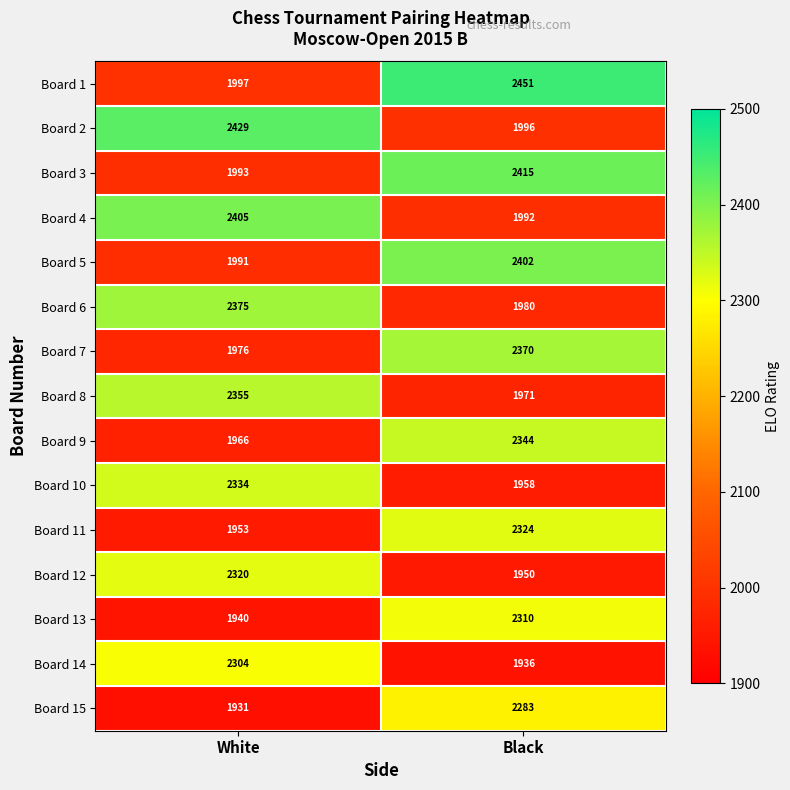

List the labels in order of Board 6 value, largest first.

White, Black